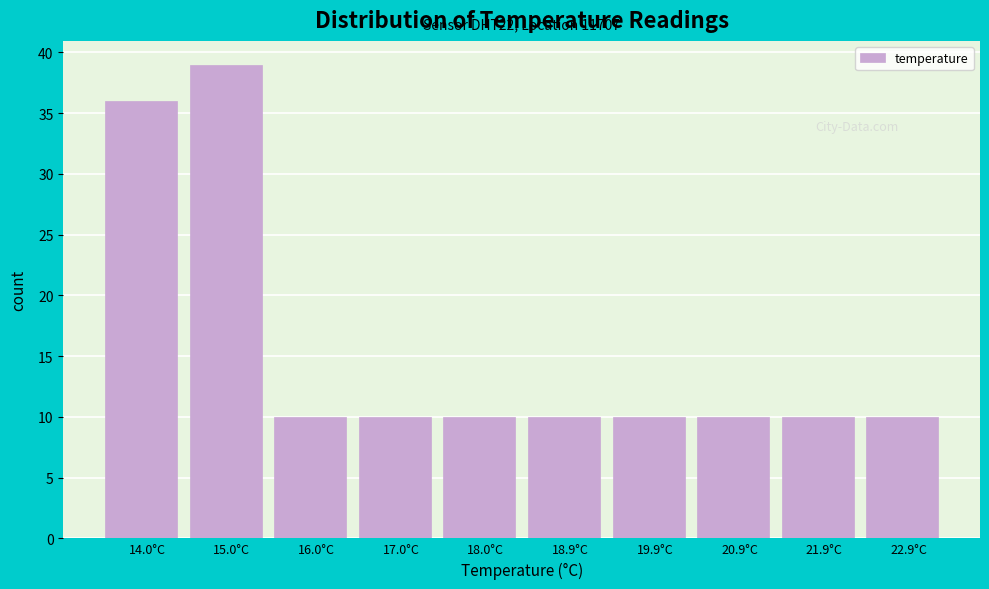

Over which range of the x-axis is the bar tallest?

14.49 to 15.48